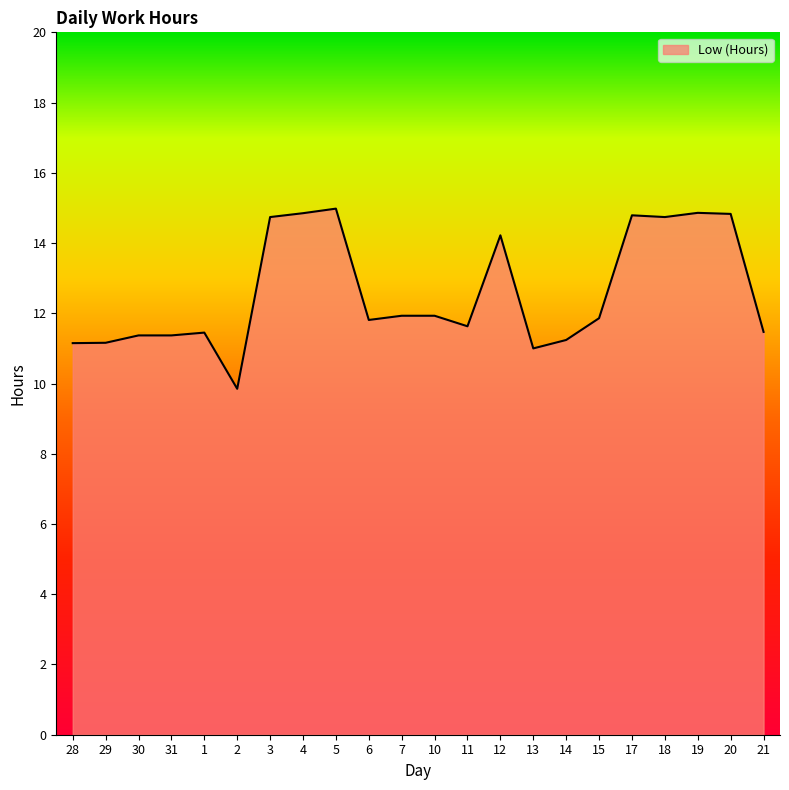

How many lines are shown in the chart?

1